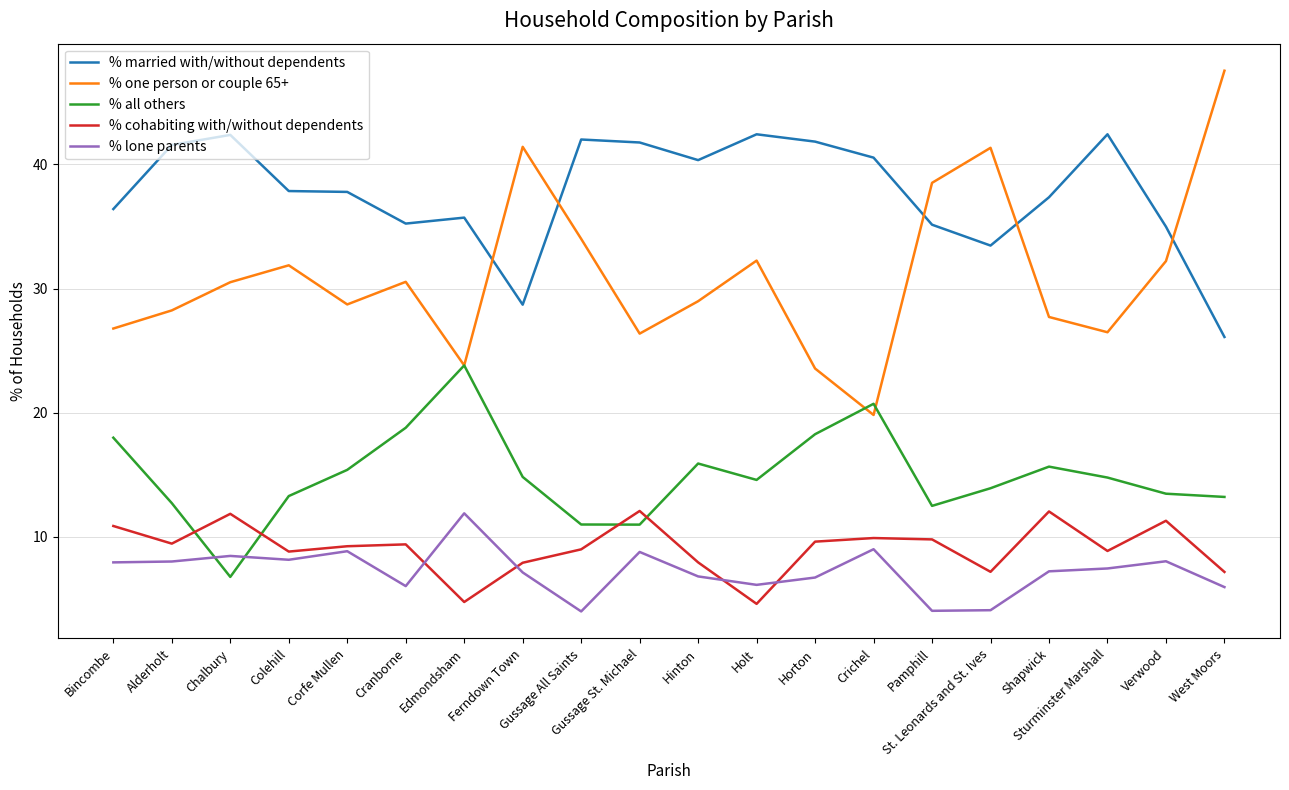

Which category has the highest value across all series?

West Moors